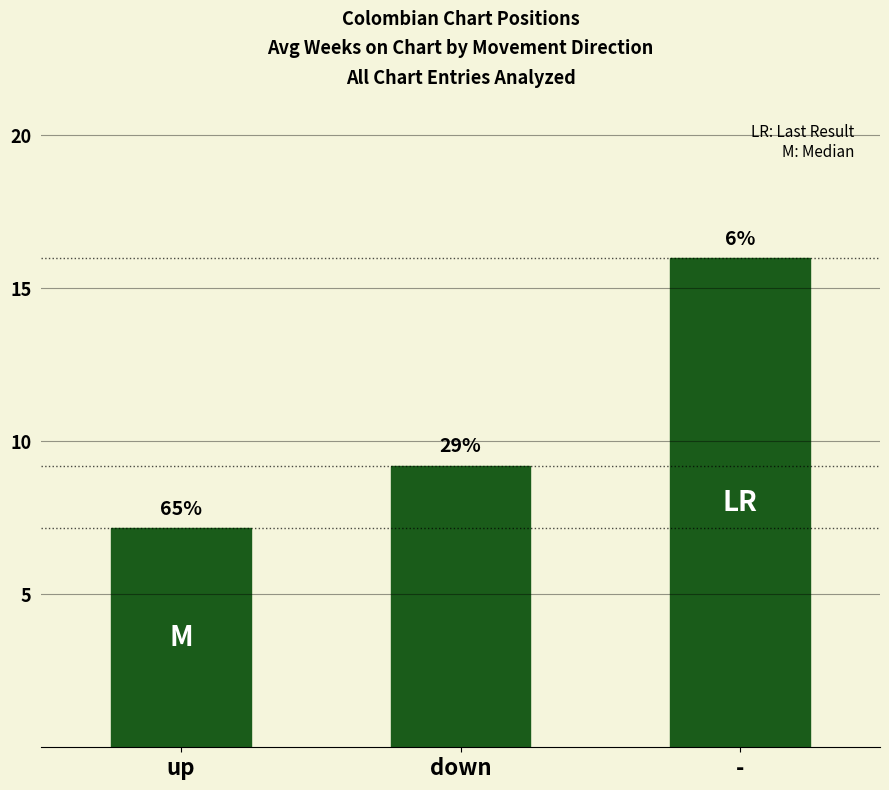

How many bars are there in total?

3